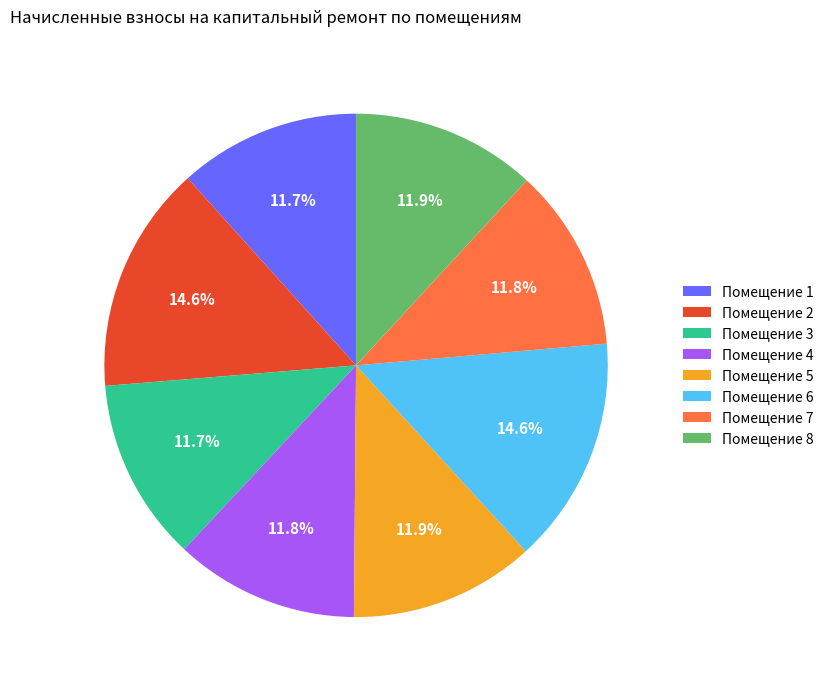

Which has a higher value, Помещение 5 or Помещение 2?

Помещение 2